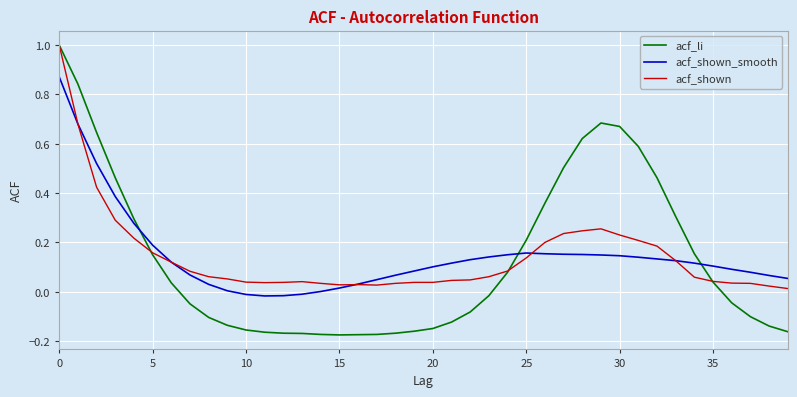

Which series has the largest range (max minus min)?

acf_li